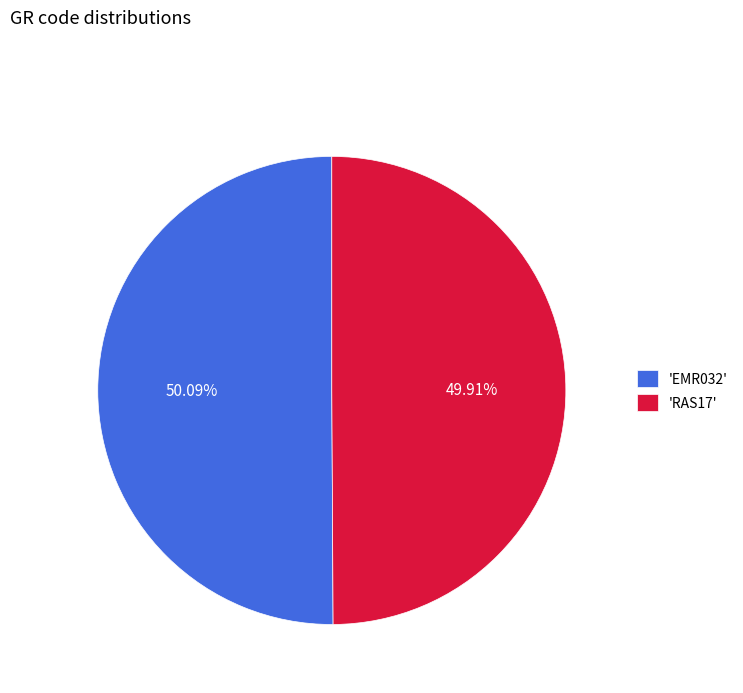

Combined, do 'RAS17' and 'EMR032' account for over 50%?

Yes